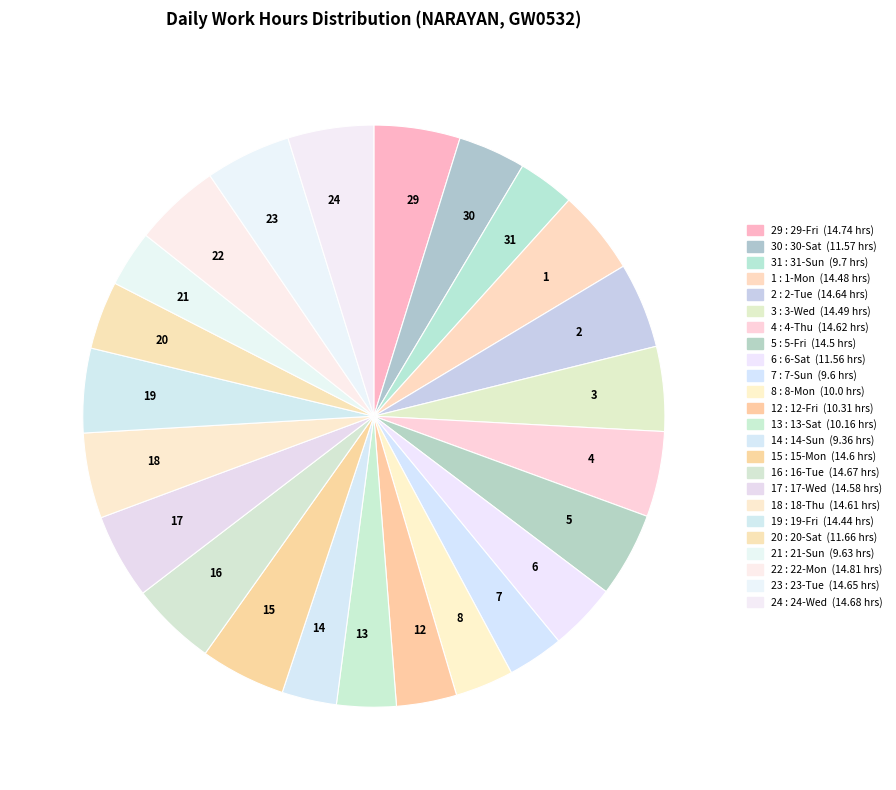

Does 30 account for over 50% of the chart?

No